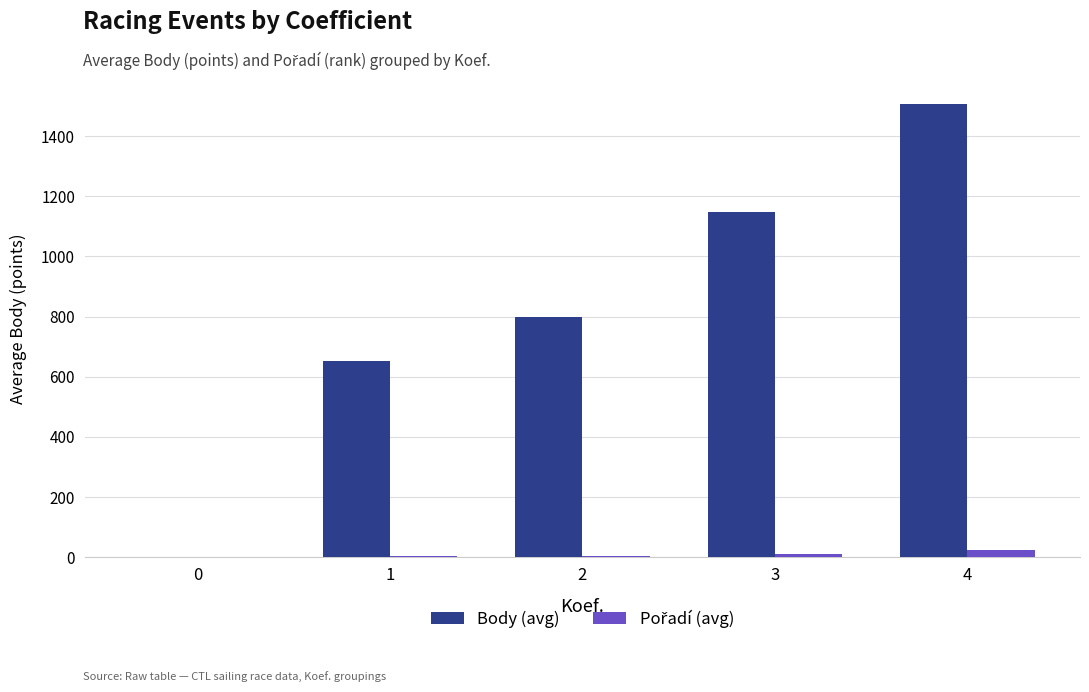

Which series has the largest total across all categories?

Body (avg)